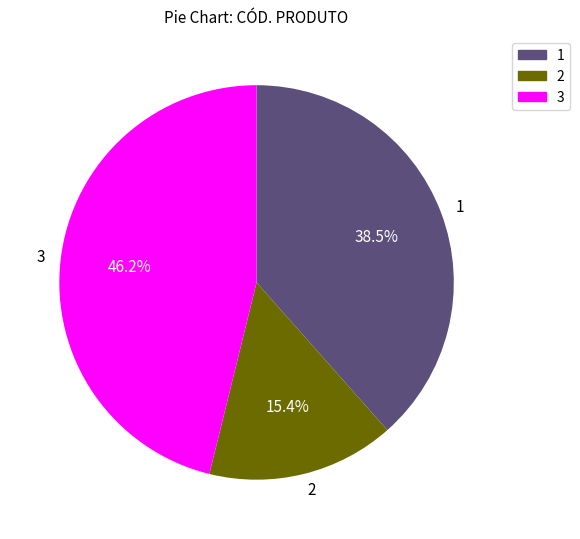

Is 1 the majority of the pie?

No